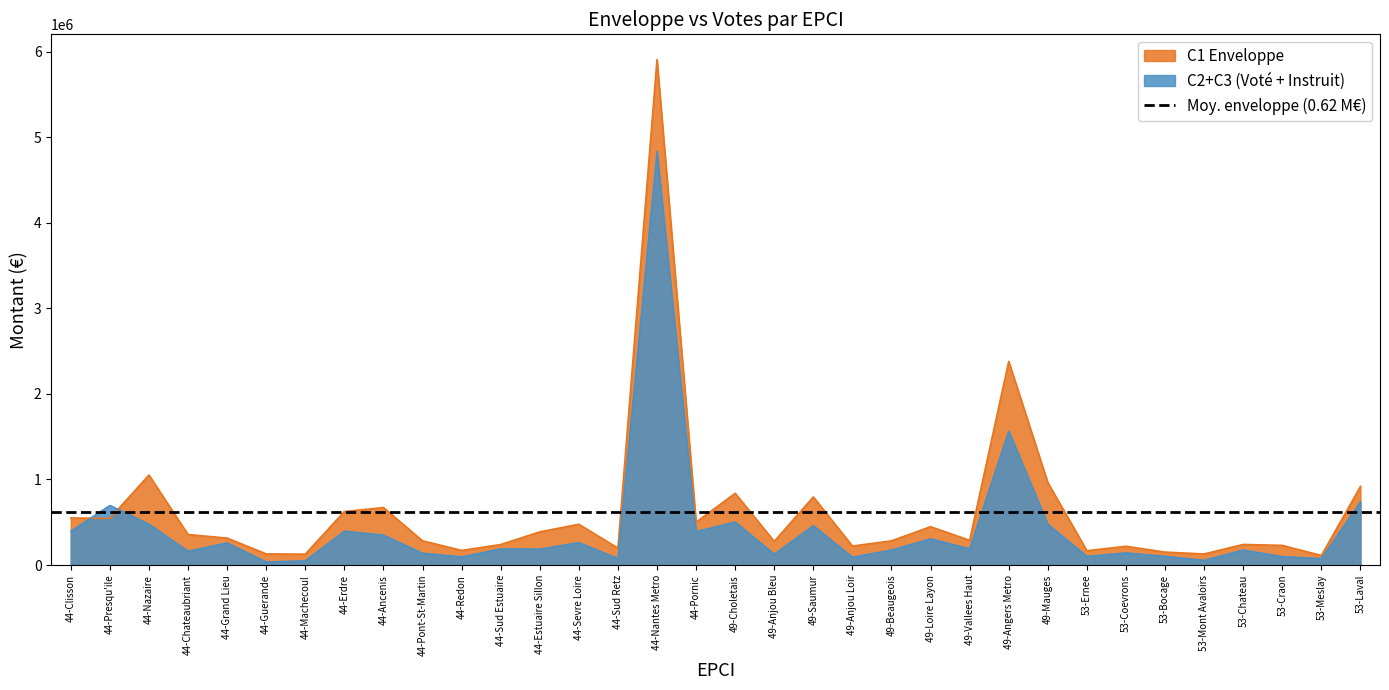

What is the sum of all C2 Vote values?

14420000